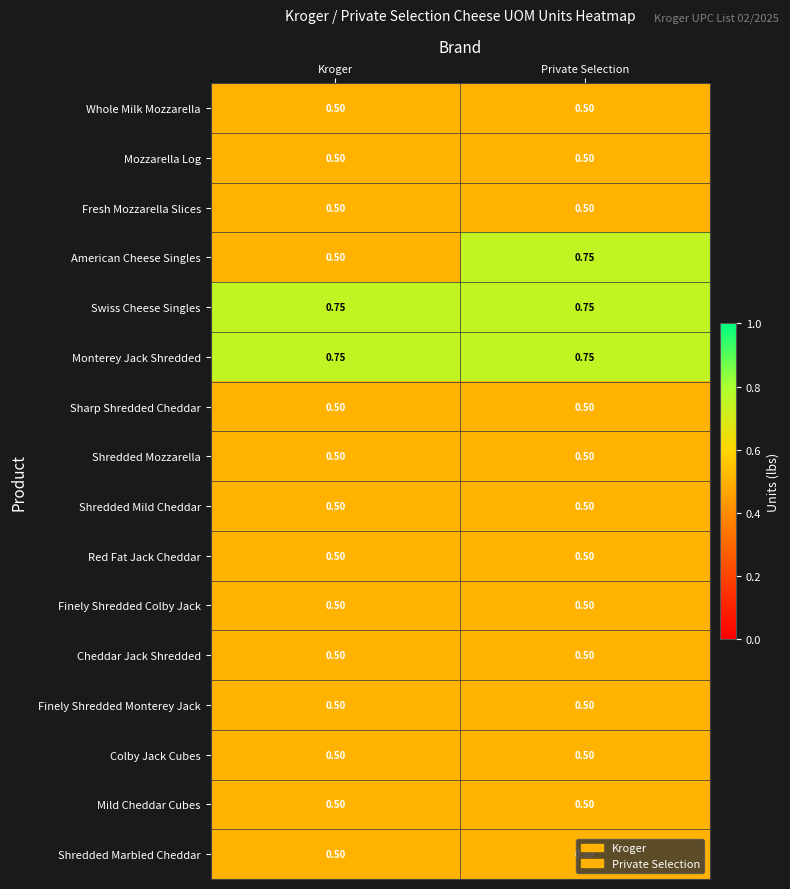

At which category is the sum across all series the highest?

Private Selection